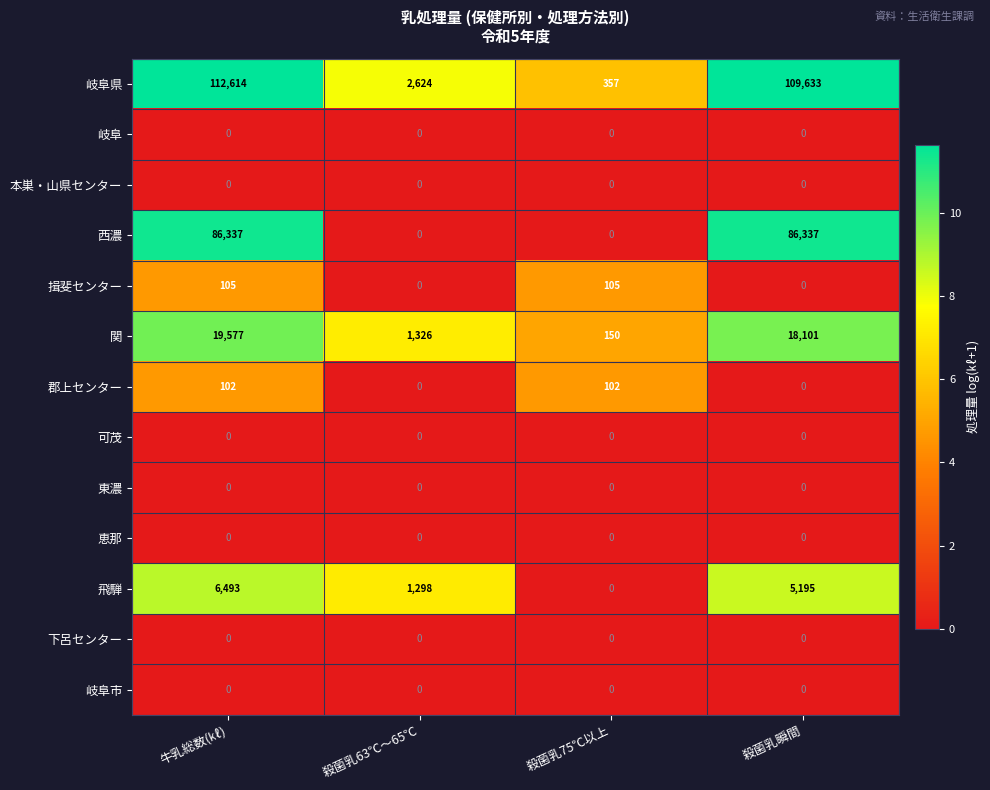

Which category has the highest value across all series?

牛乳総数(㎘)